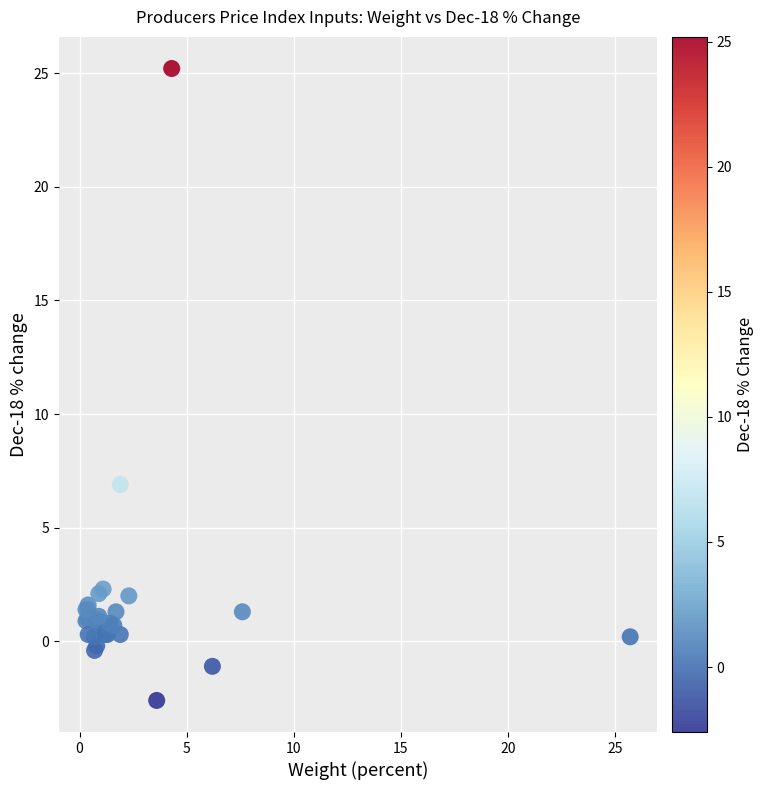

What Y value in the scatter plot is closest to 11?

6.9